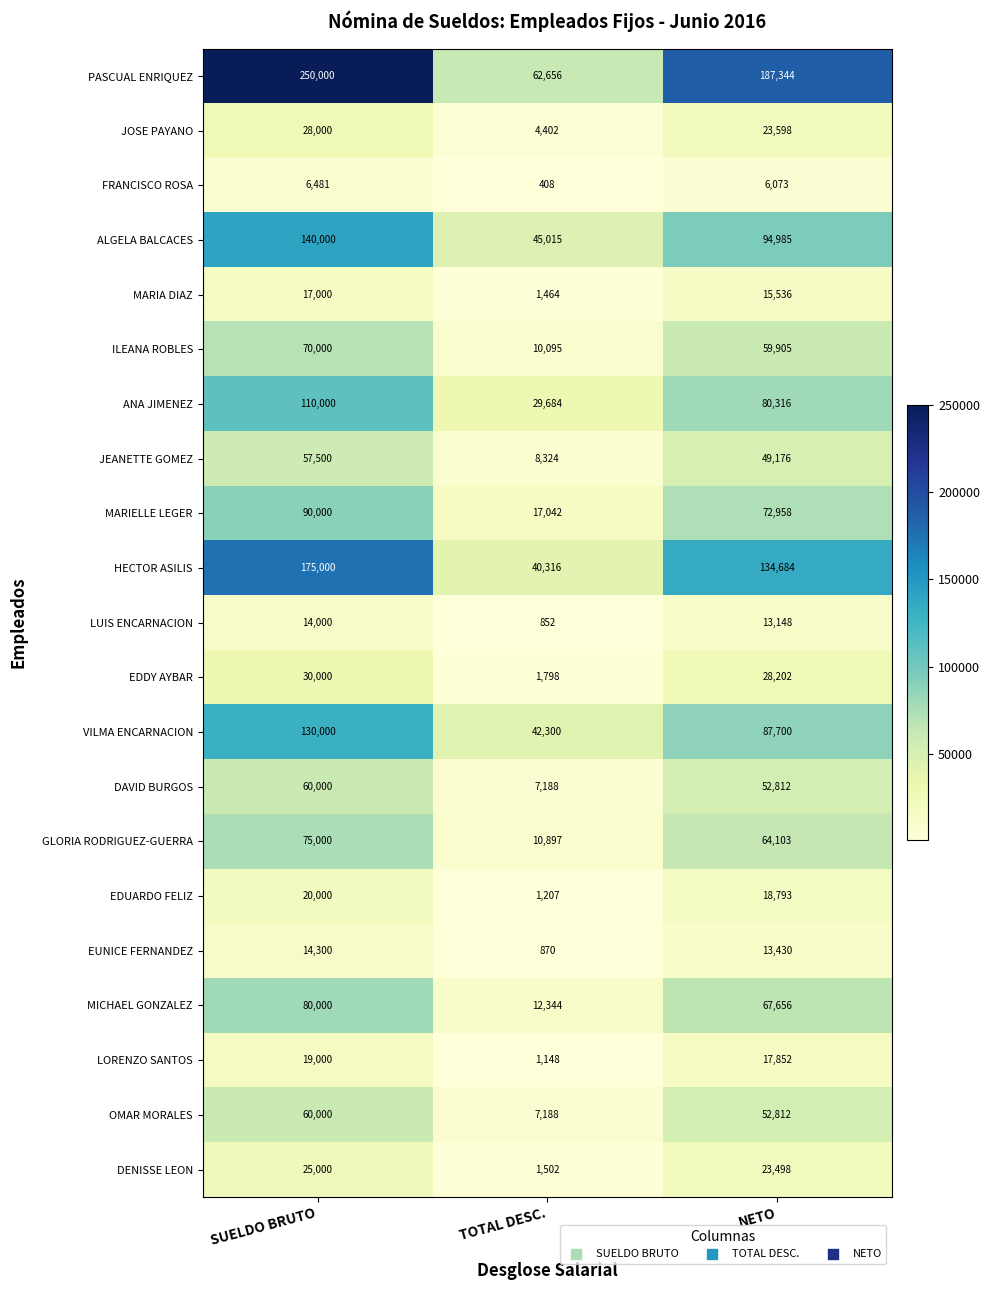

Which category has the lowest value in the LORENZO SANTOS series?

TOTAL DESC.